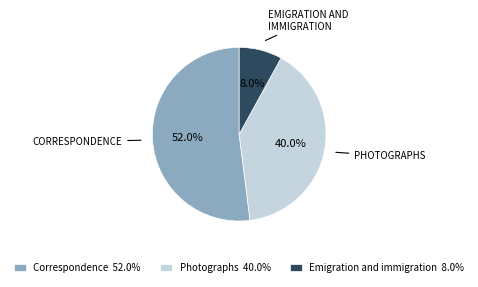

Is there any slice that represents more than half of the pie?

Yes